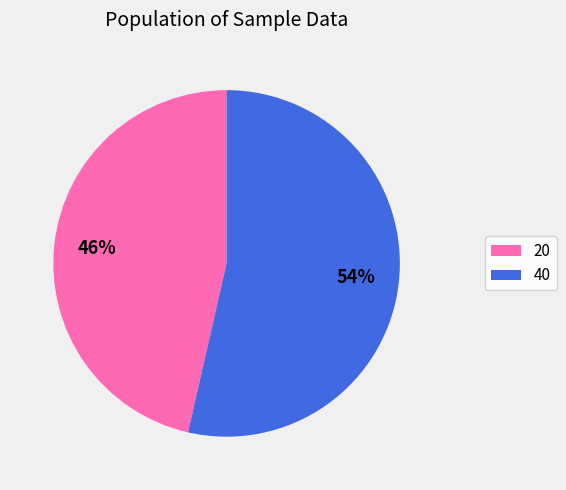

Which slice is the smallest?

20